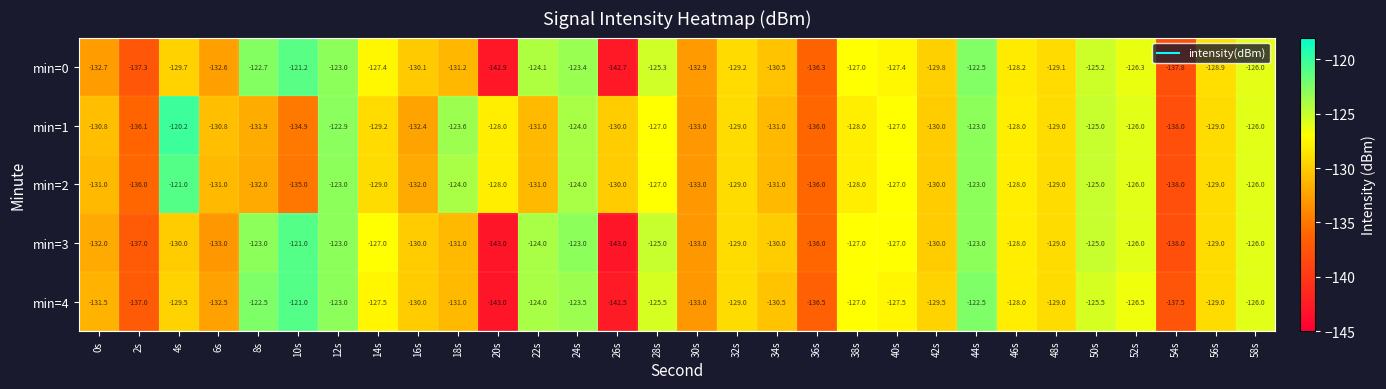

What is the smallest value displayed?

-143.0